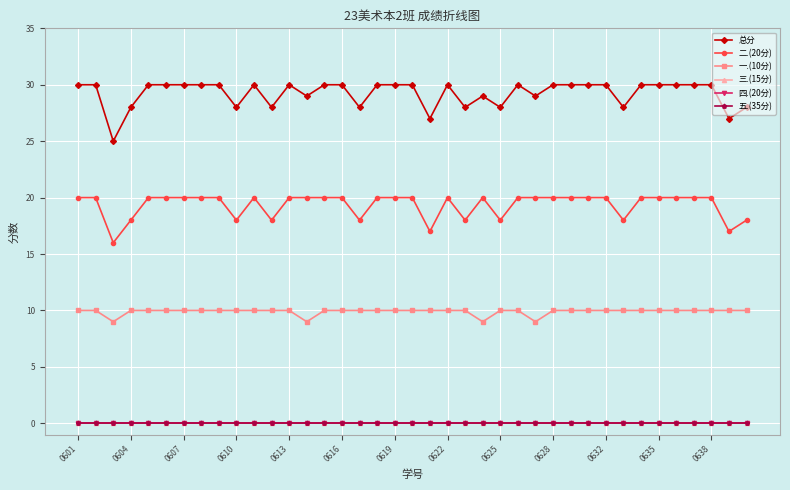

Does the chart have visible grid lines?

Yes